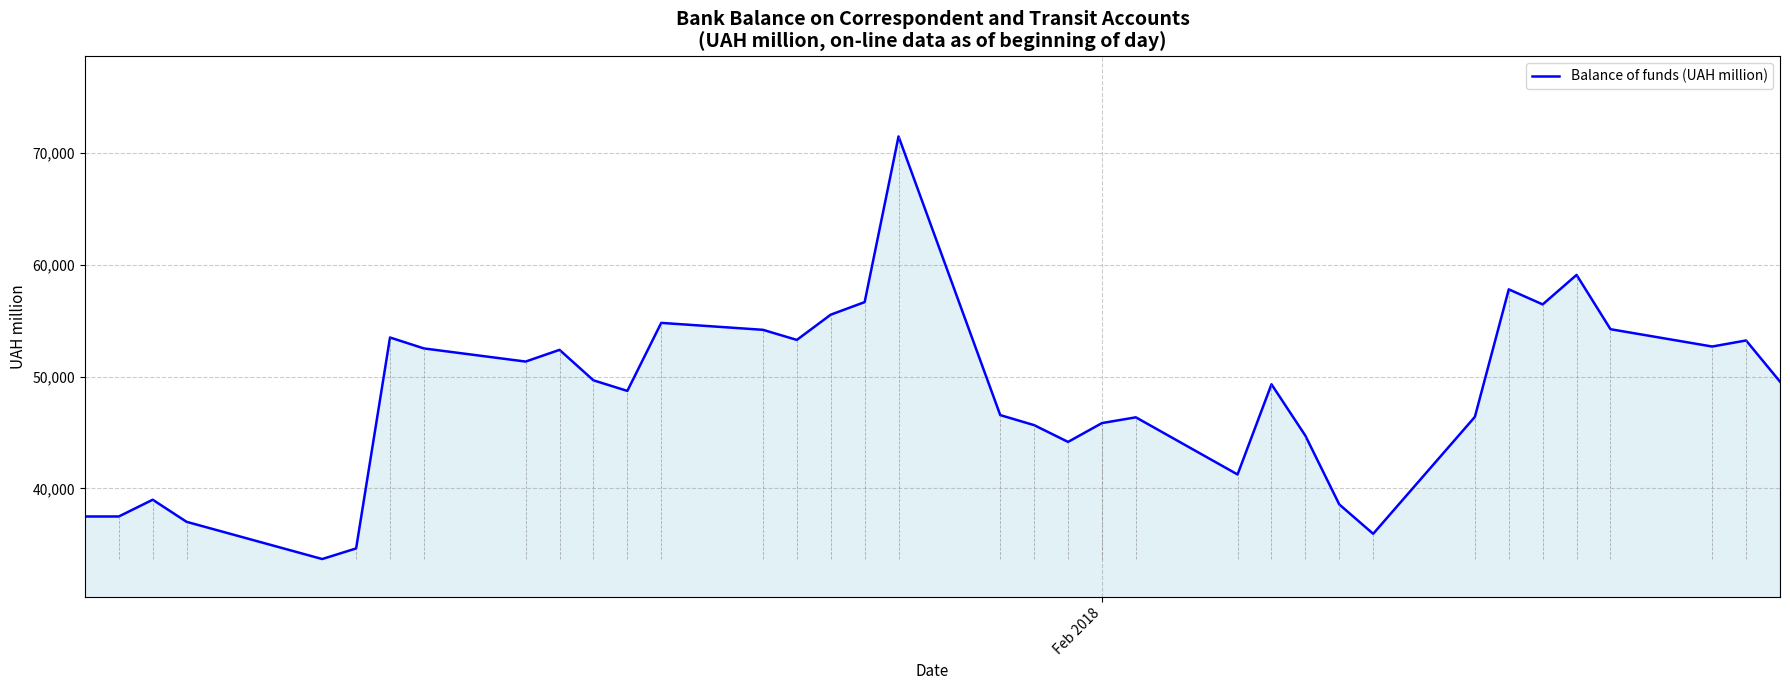

What is the maximum value shown in the chart?

71457.9